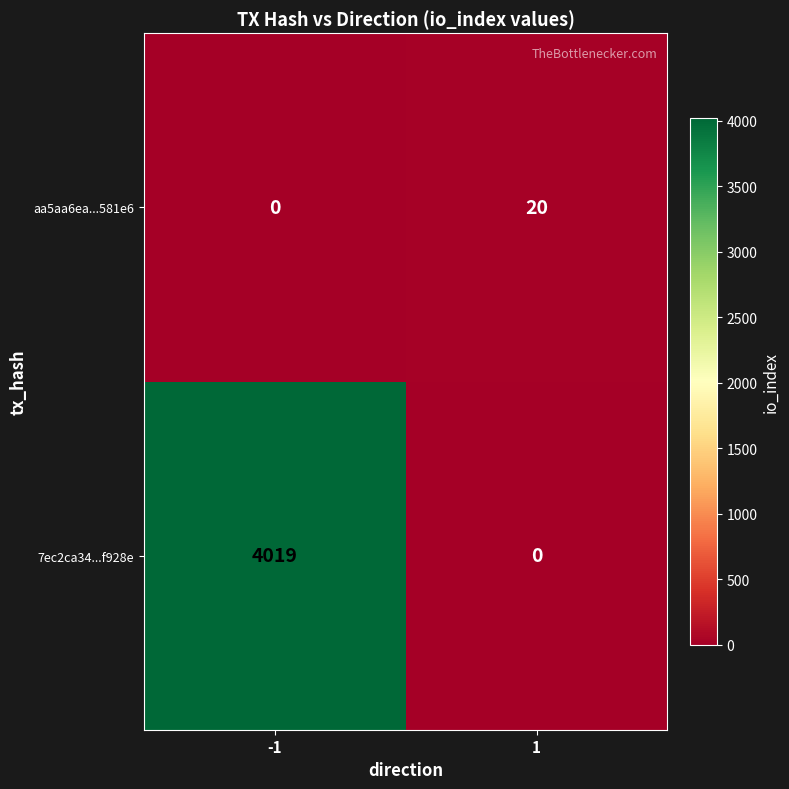

Rank the series at 1 from lowest to highest value.

7ec2ca34...f928e, aa5aa6ea...581e6